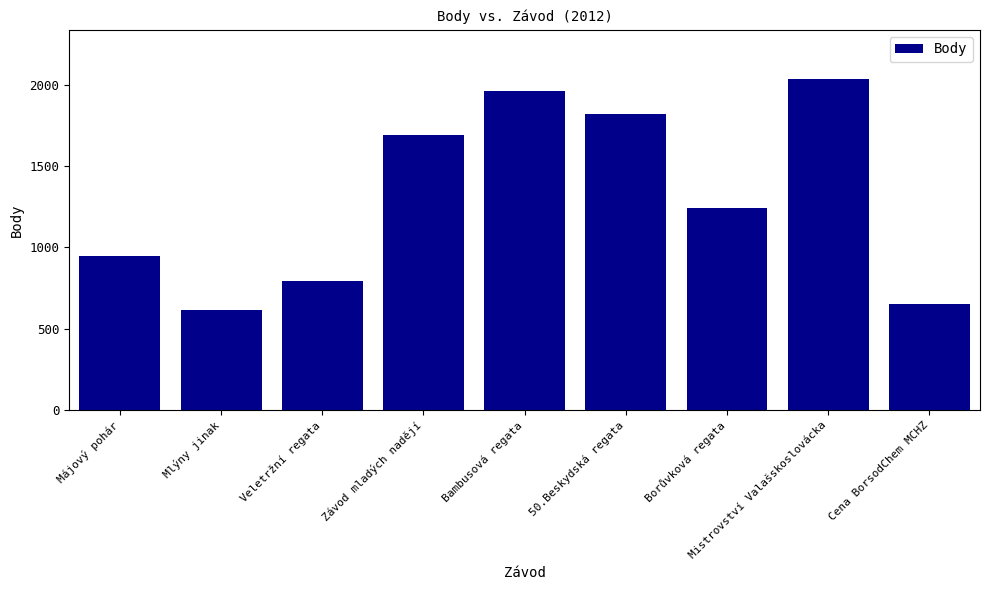

What is the sum of the values at Závod mladých nadějí and Mlýny jinak?

2306